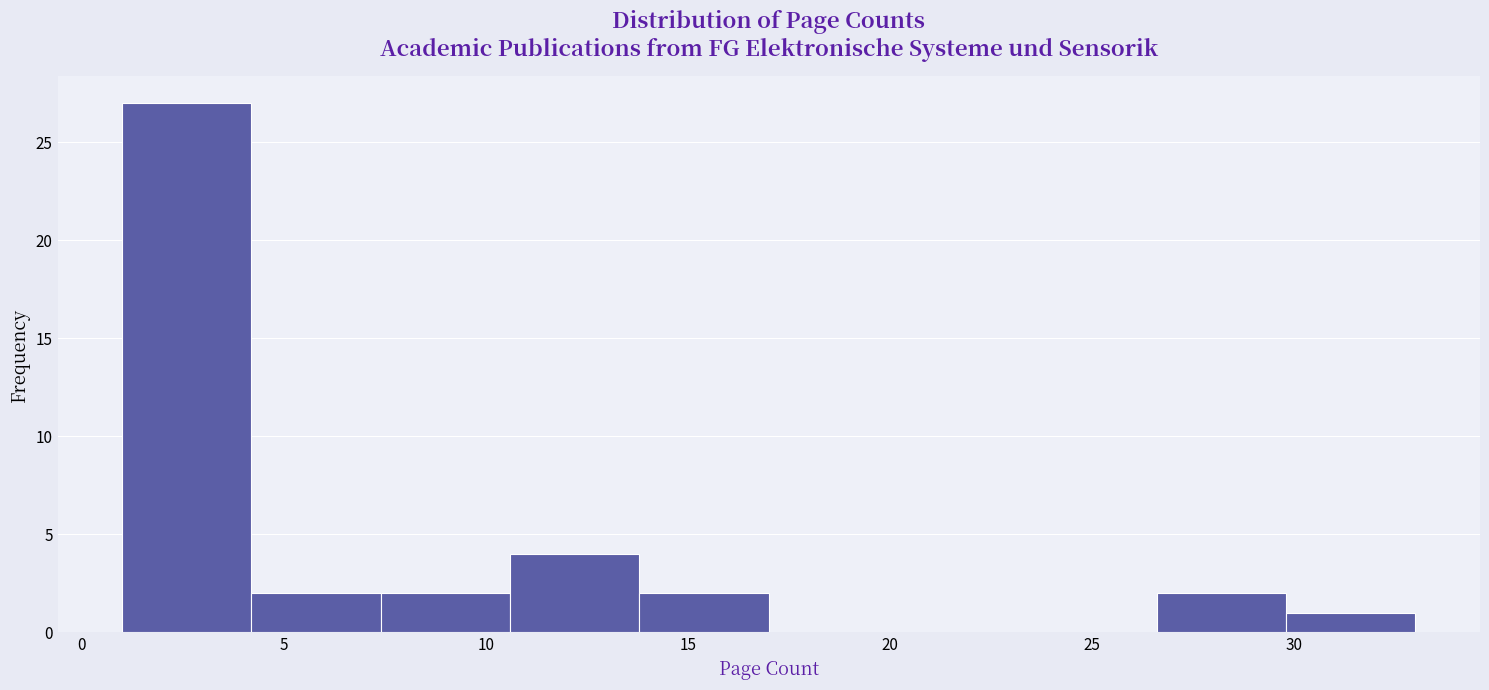

Reading left to right, list every bar in this chart as the range it spans on the x-axis followed by its height. Neither the bar edges nor the heights are printed on the chart, so give them approximately, as read against the axes.

1.0 to 4.2: 27
4.2 to 7.4: 2
7.4 to 10.6: 2
10.6 to 13.8: 4
13.8 to 17.0: 2
17.0 to 20.2: 0
20.2 to 23.4: 0
23.4 to 26.6: 0
26.6 to 29.8: 2
29.8 to 33.0: 1